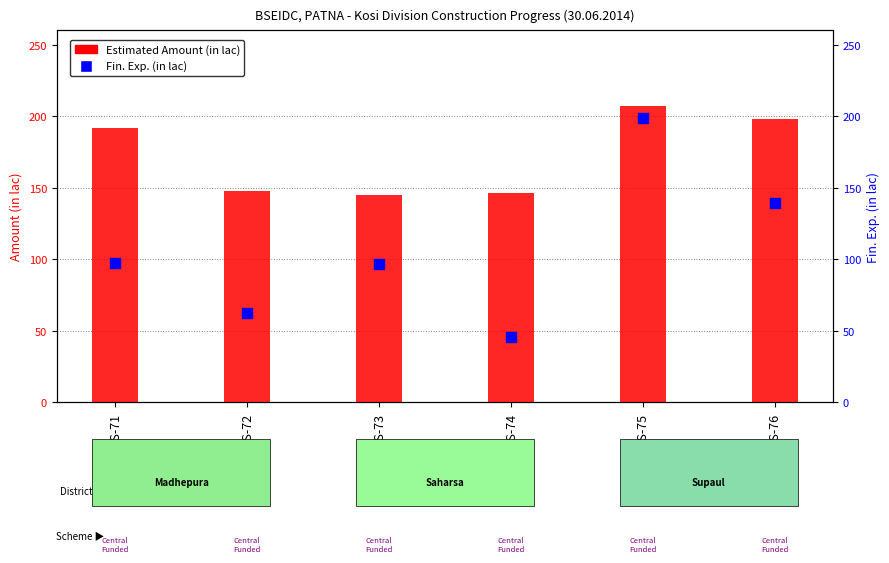

What is the total value across all series at USS-72?

210.1